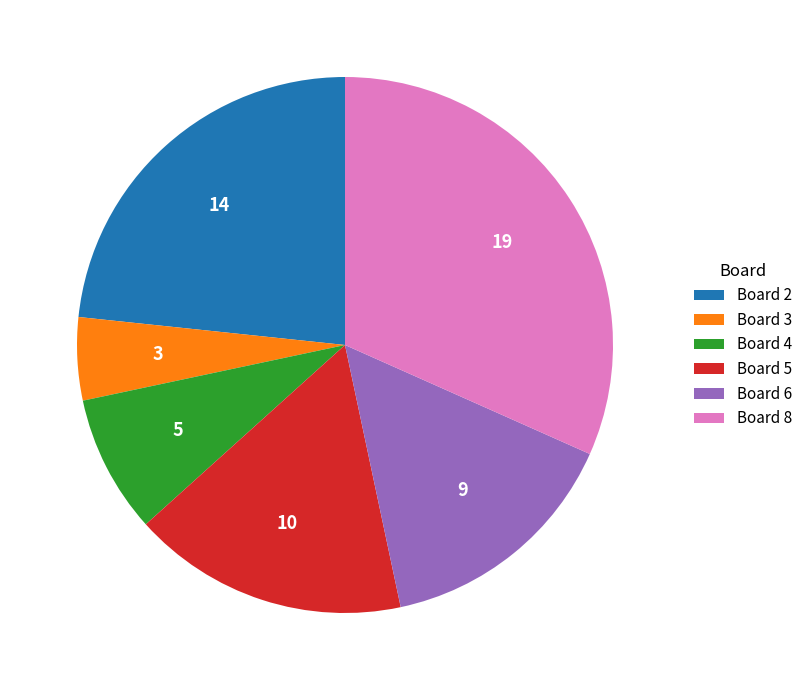

Which slice is the smallest?

Board 3